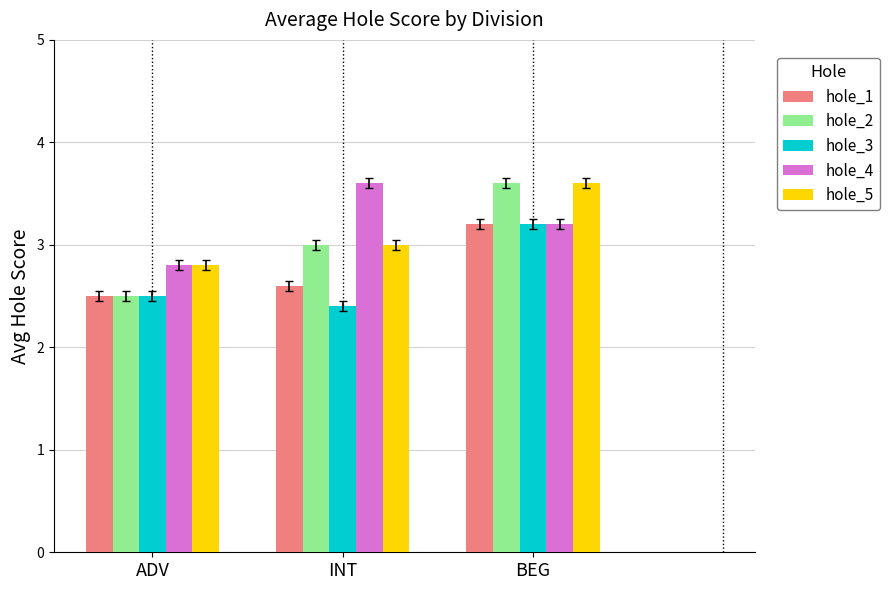

True or false: hole_3 has a value of 2.4 at INT.

True